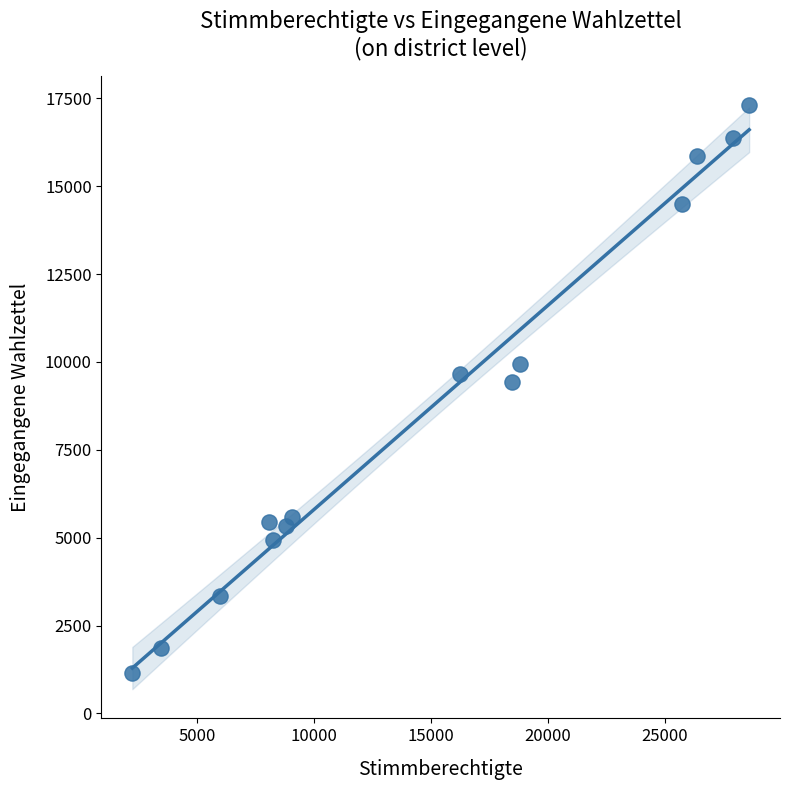

What Y value in the scatter plot is closest to 9228?

9439